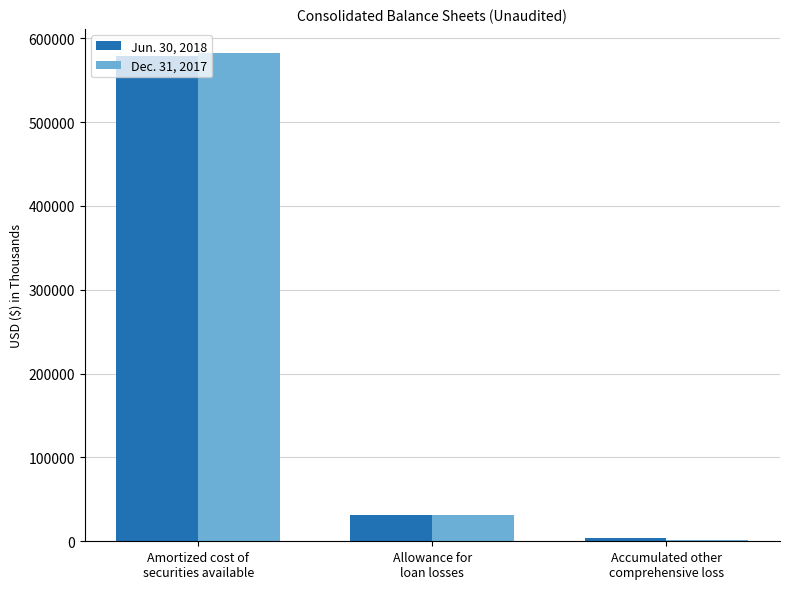

What is the greatest value displayed?

581992